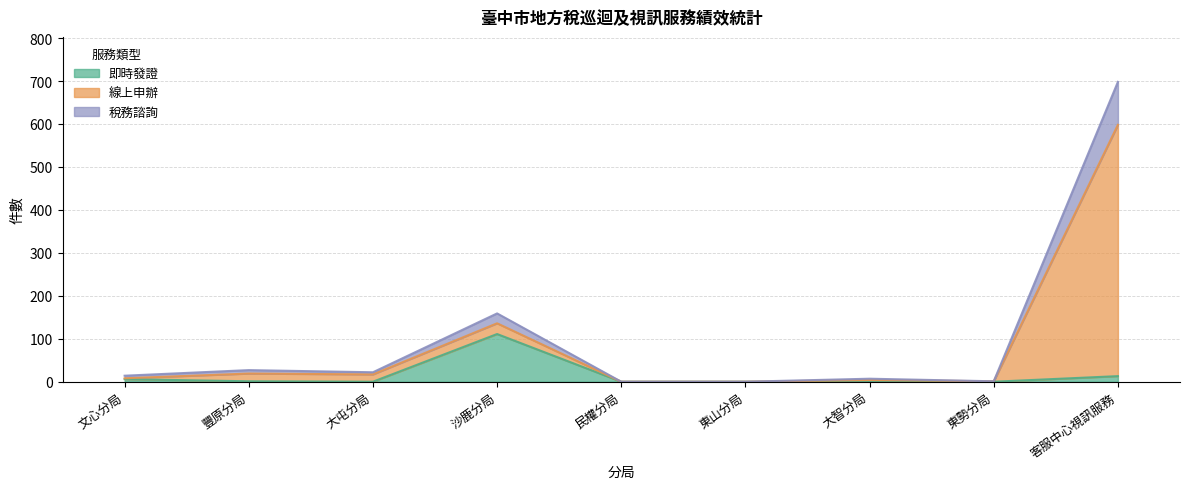

The value of 線上申辦 at 東山分局 is 0. True or false?

True